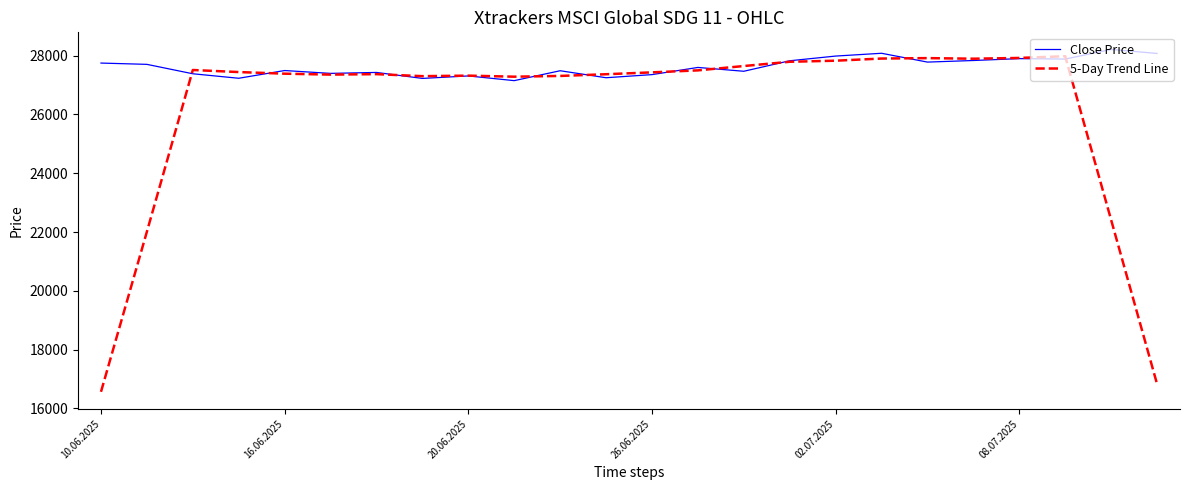

Which series has the widest spread of values?

5-Day Trend Line